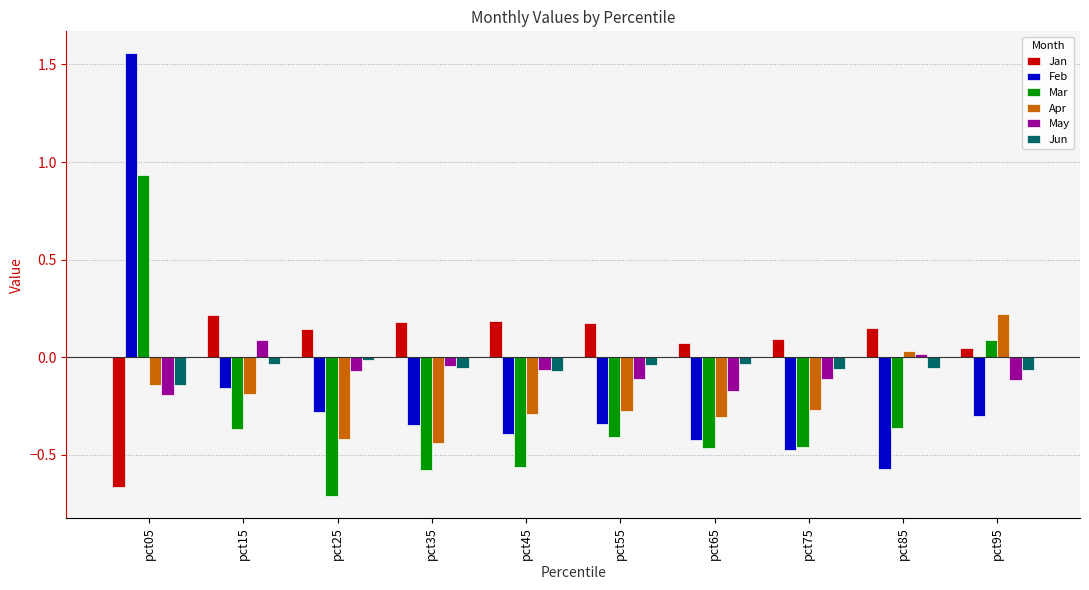

What is the difference between the maximum and minimum values in the Apr series?

0.7